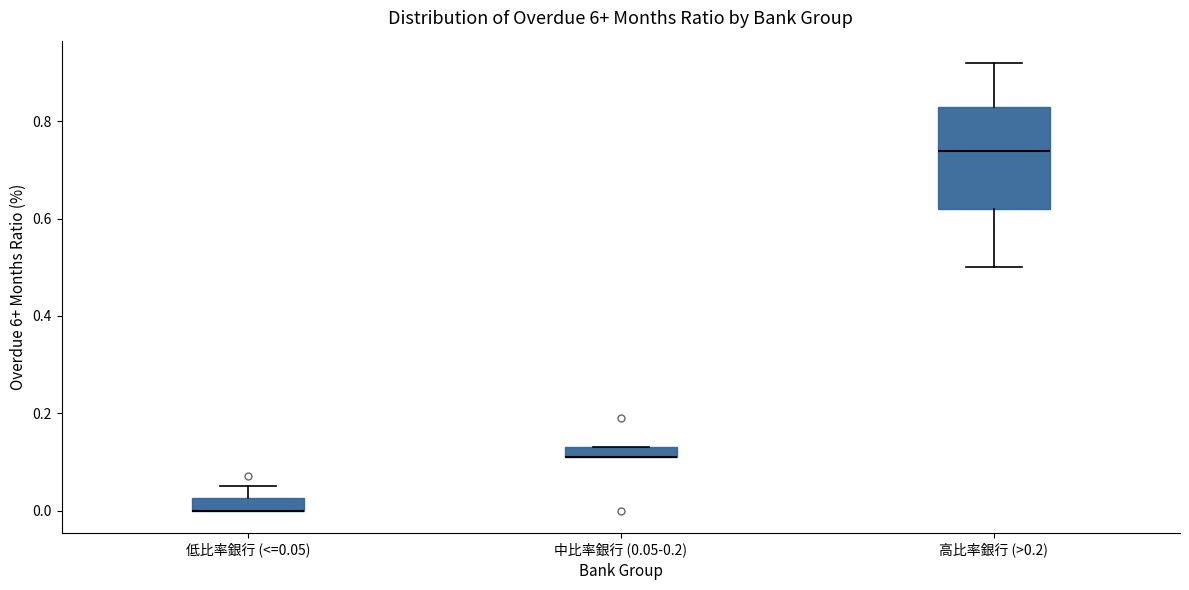

Where is the upper edge of the box for 中比率銀行 (0.05-0.2) on the y-axis? The values are not printed on the chart, so give them approximately, as read against the axis.

0.14